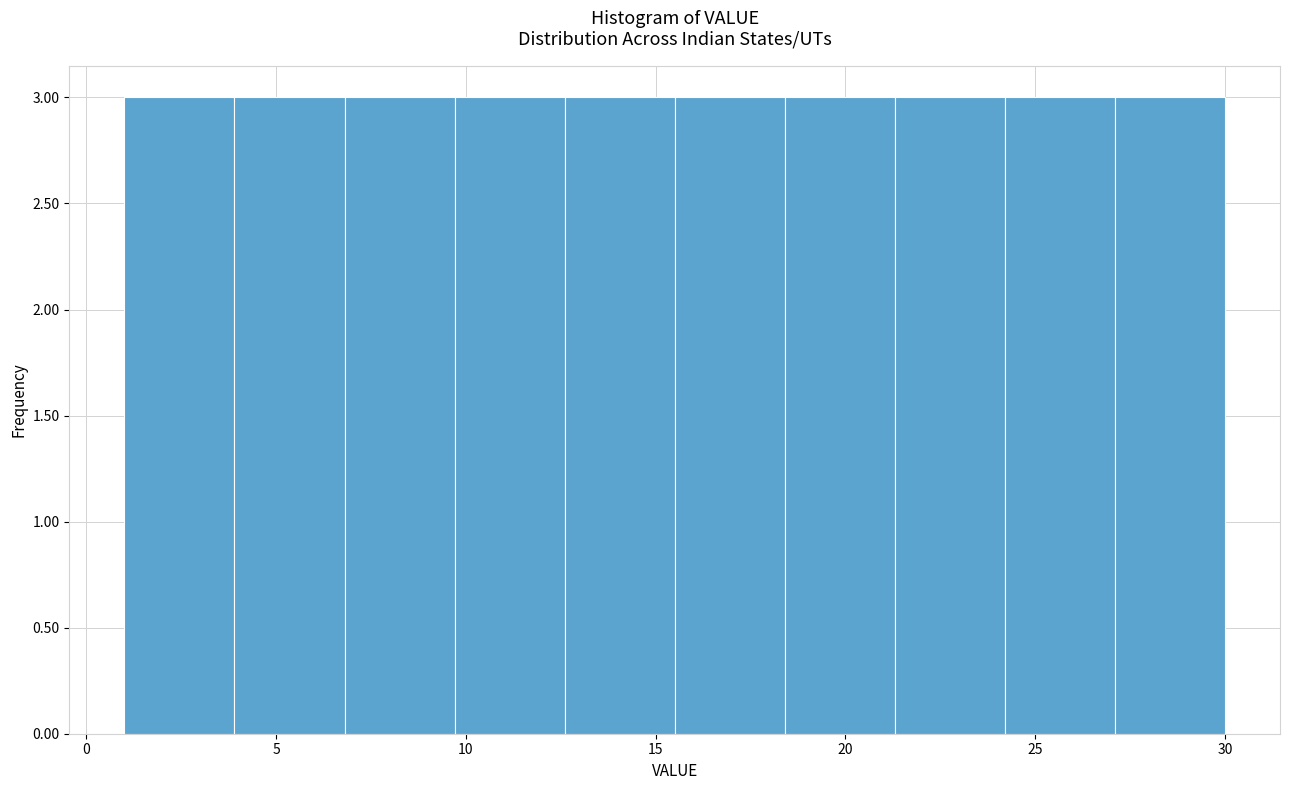

What is the height of the bar covering 3.9 to 6.8 on the x-axis? Neither the bar edges nor the heights are printed on the chart, so give them approximately, as read against the axes.

3